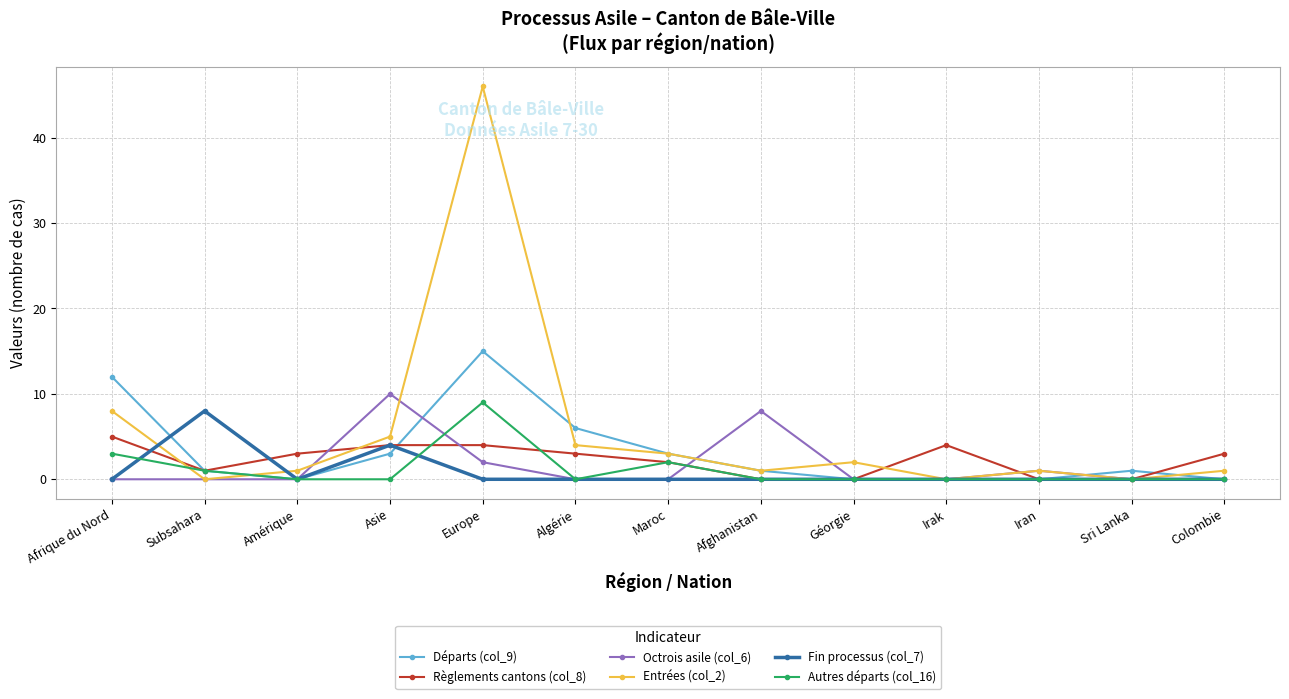

At how many categories does at least one series exceed 13?

1